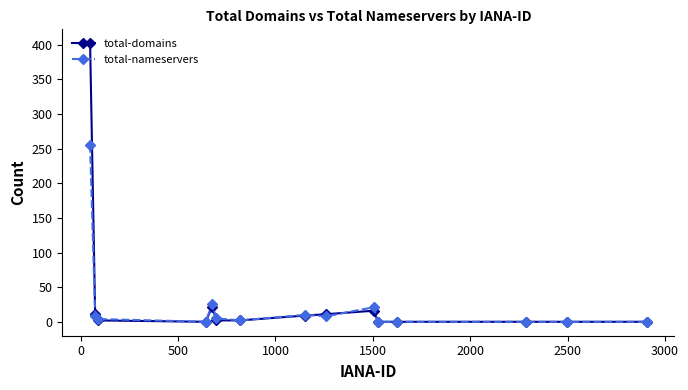

What is the maximum value shown in the chart?

402